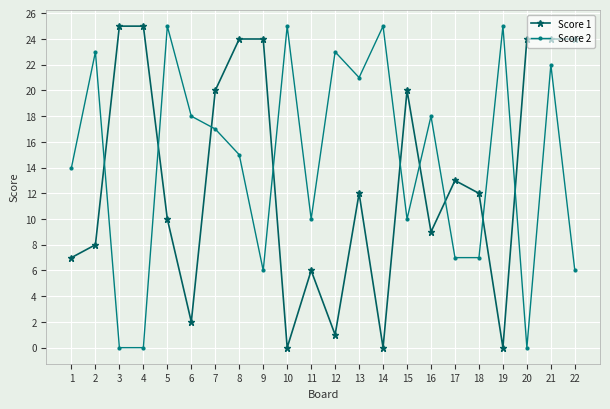

How many categories are shown in the chart?

22